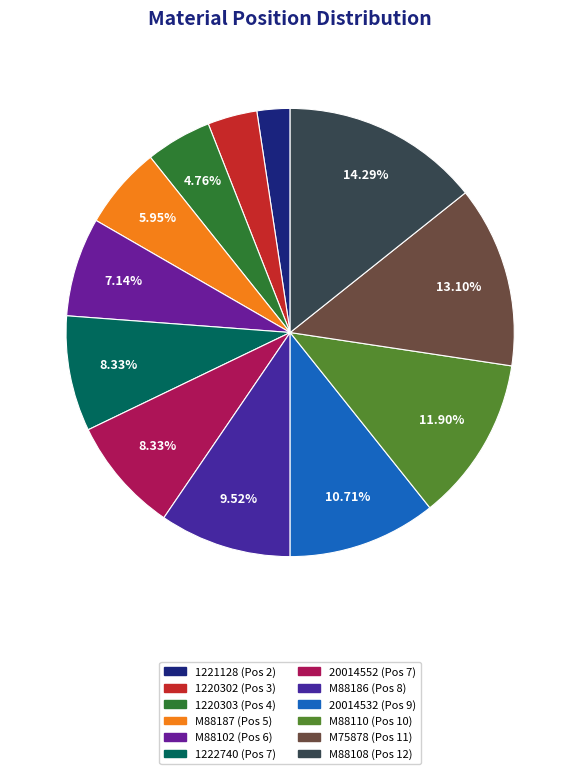

What is the largest slice in the pie chart?

M88108